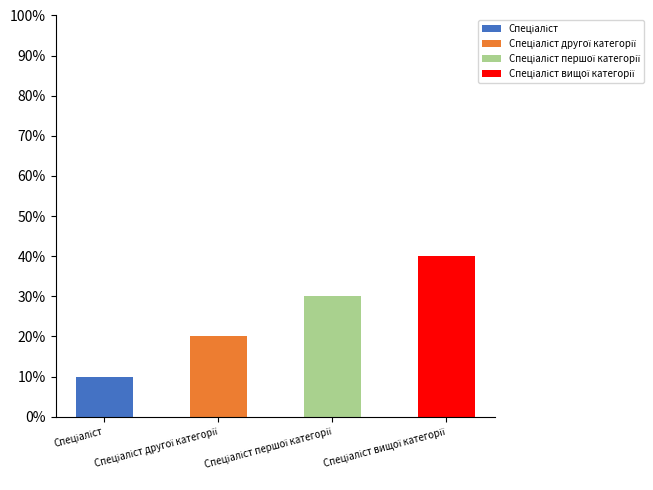

Does the chart contain stacked bars?

Yes